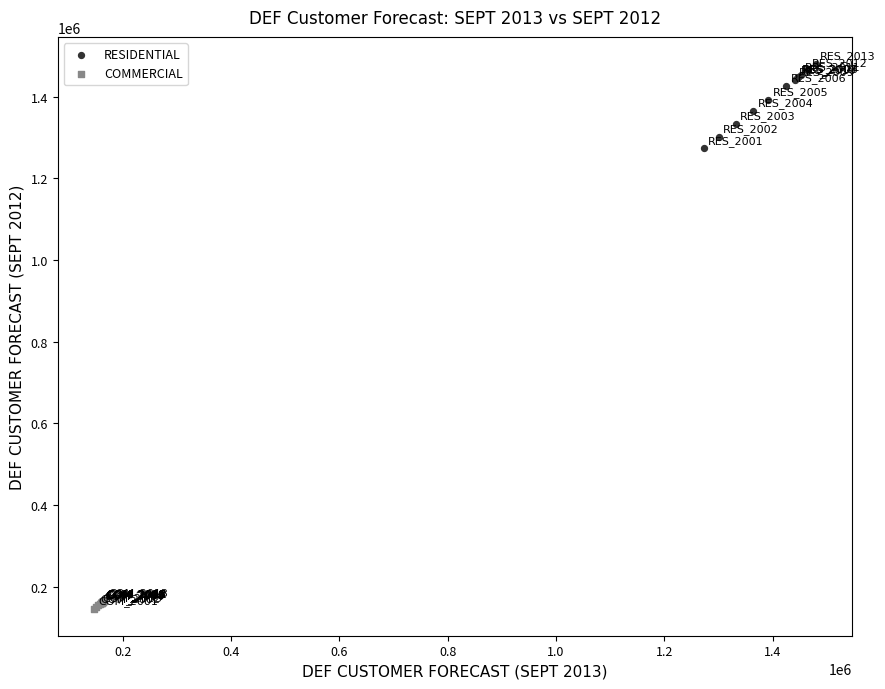

Which series reaches the maximum Y coordinate?

RESIDENTIAL